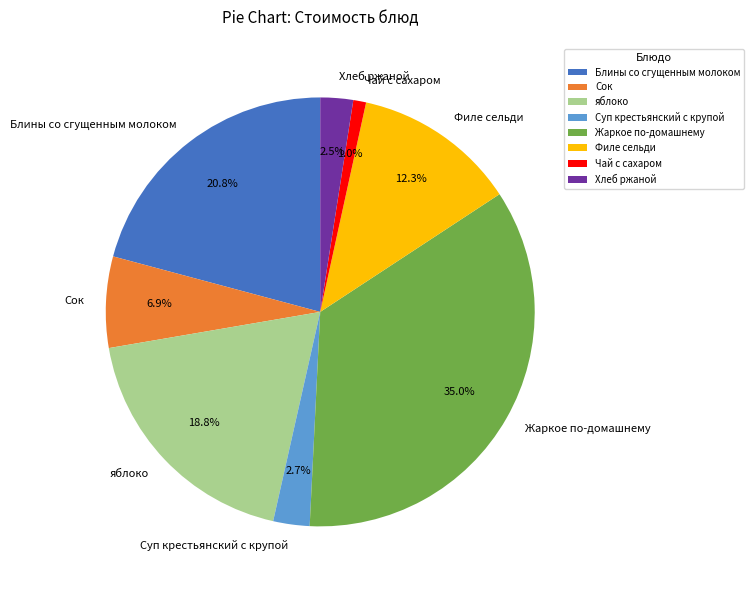

To the nearest percent, what is the difference between the яблоко and Филе сельди slice percentages?

6%